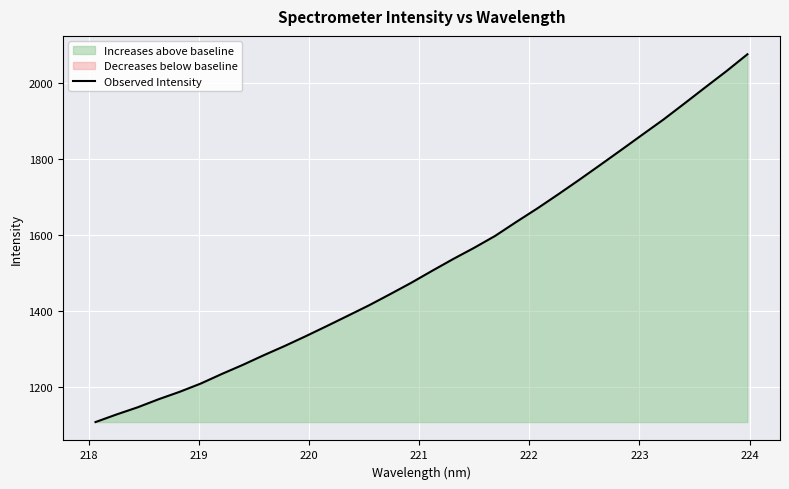

What is the maximum value for Observed Intensity?

2076.3